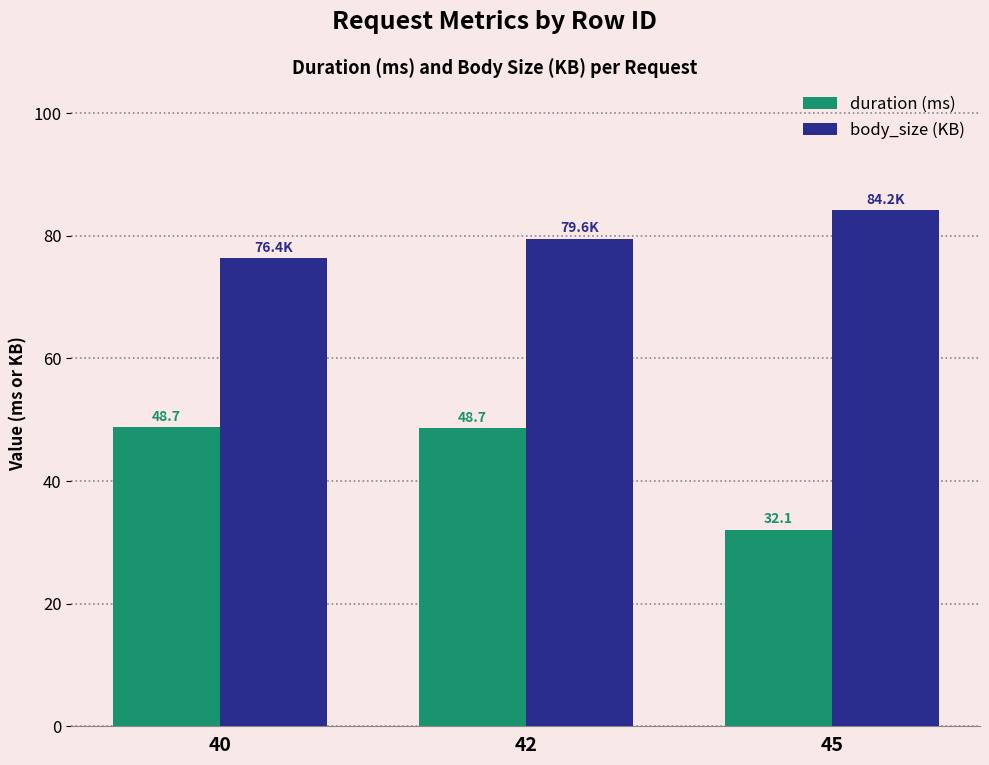

At how many categories does at least one series exceed 78?

2